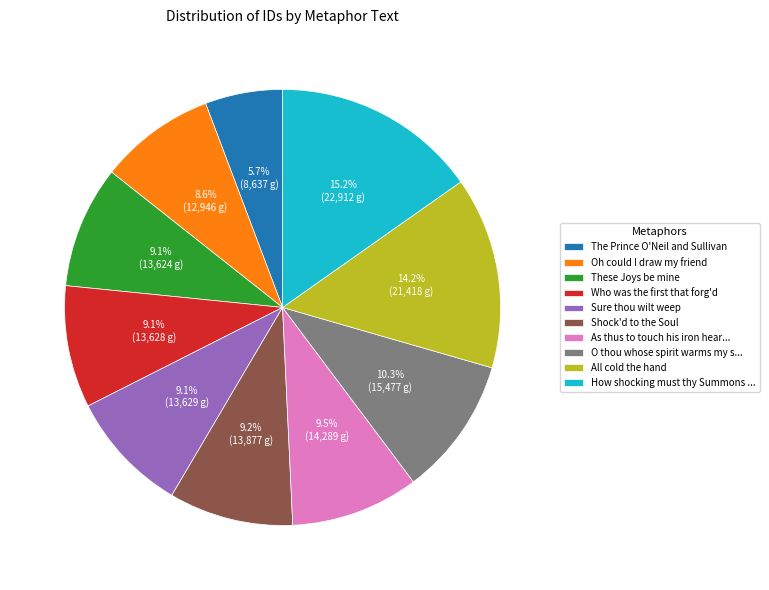

Which has a higher value, Oh could I draw my friend or Shock'd to the Soul?

Shock'd to the Soul